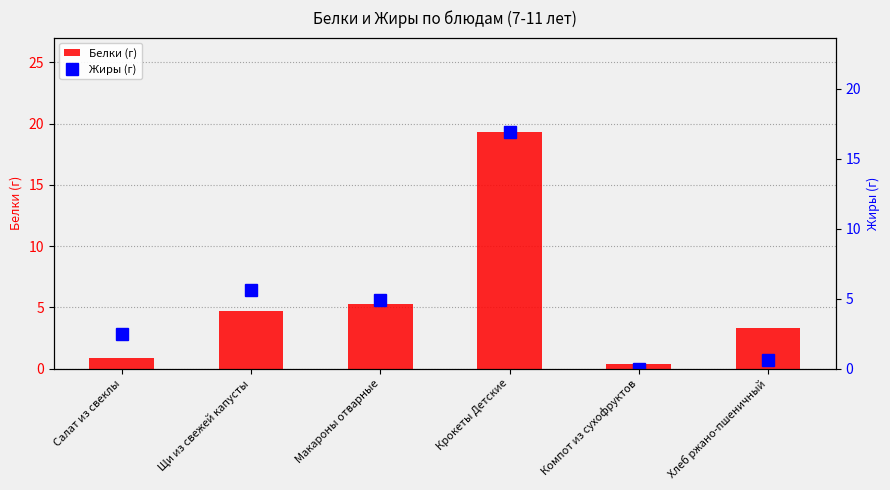

Which series changed the most between Салат из свеклы and Щи из свежей капусты?

Белки (г)